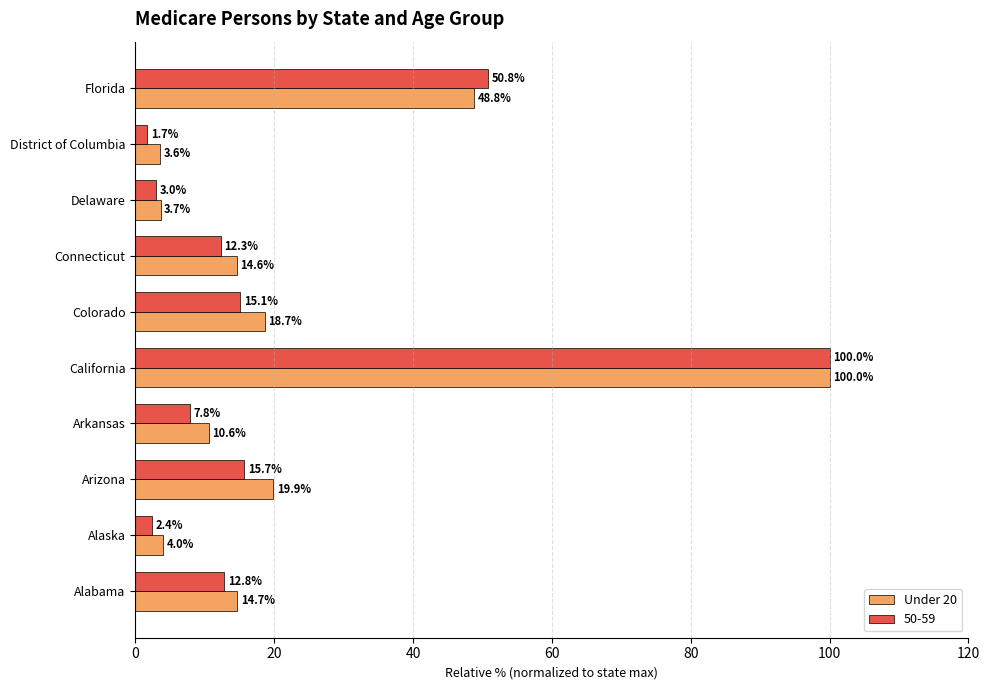

At which category is the sum across all series the highest?

California